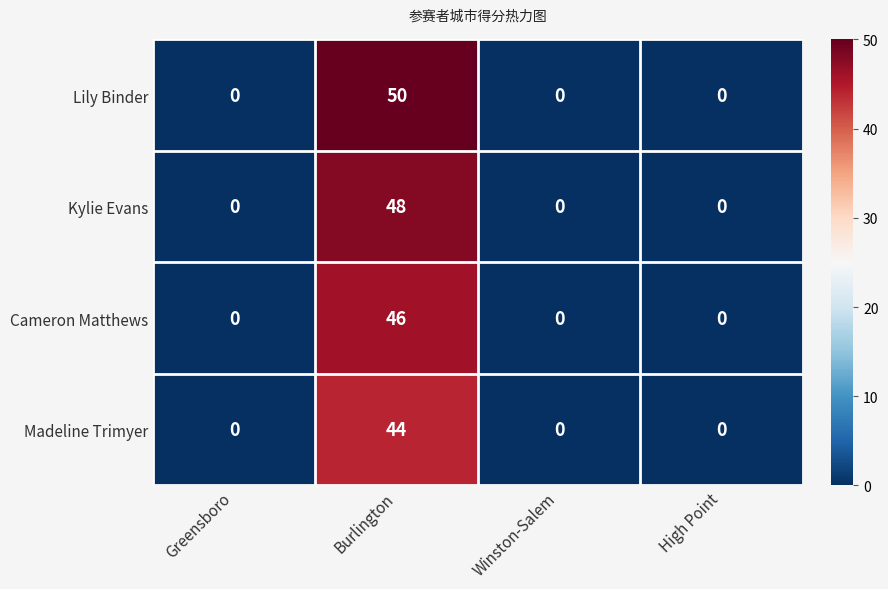

What is the maximum value for Lily Binder?

50